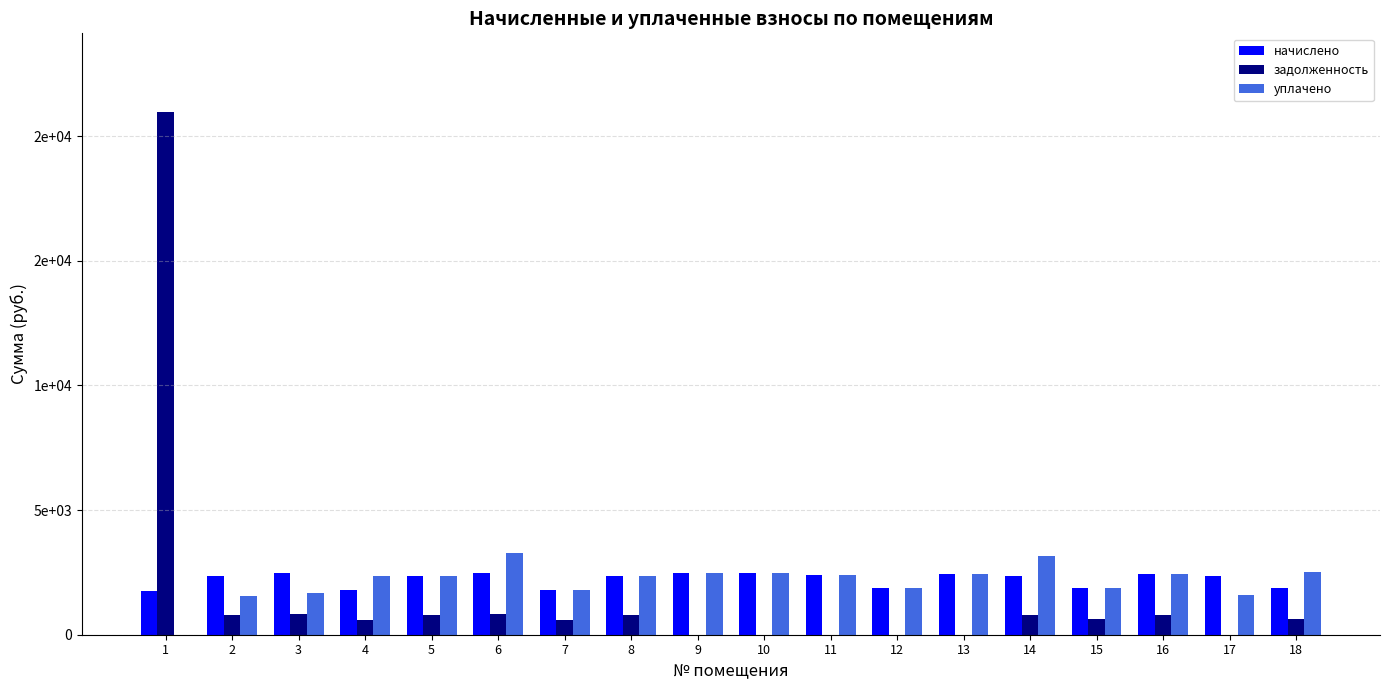

List the series in order of their peak value, lowest first.

начислено, уплачено, задолженность